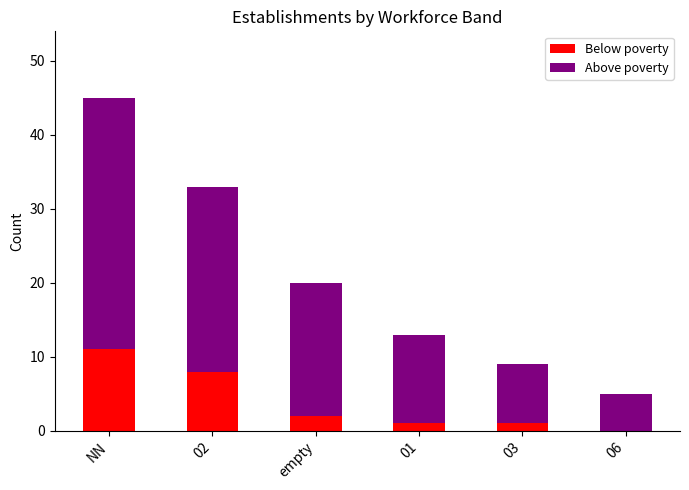

At which category is the sum across all series the highest?

NN